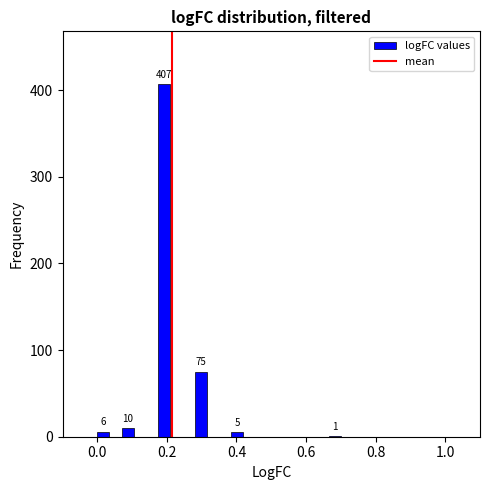

Read against the x-axis, roughly where is the centre of the tallest bar?

0.20